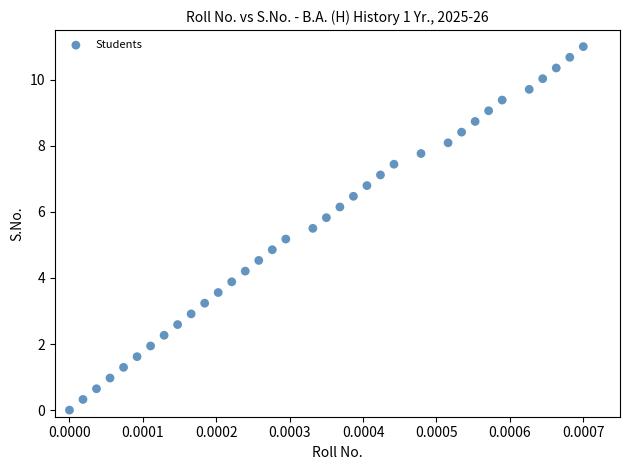

What is the range of Y values (max minus min)?

11.0